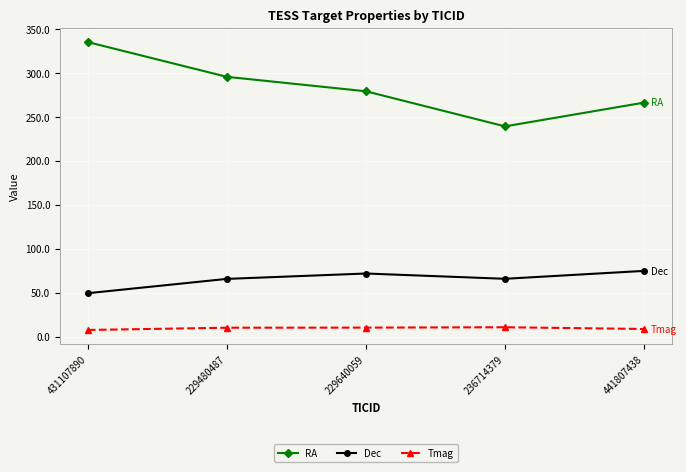

True or false: RA and Dec intersect in this chart.

False